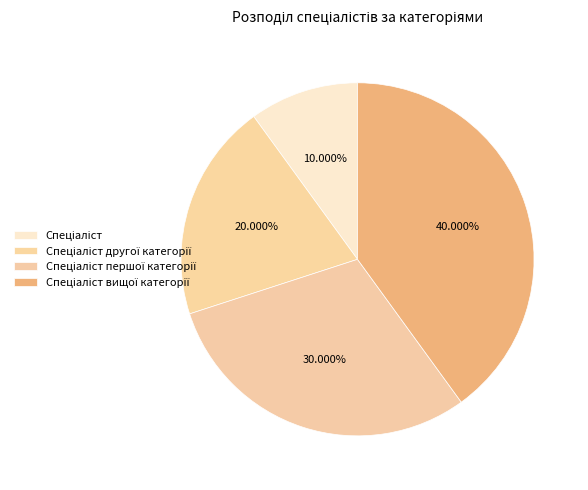

To the nearest percent, what is the average slice percentage?

25%